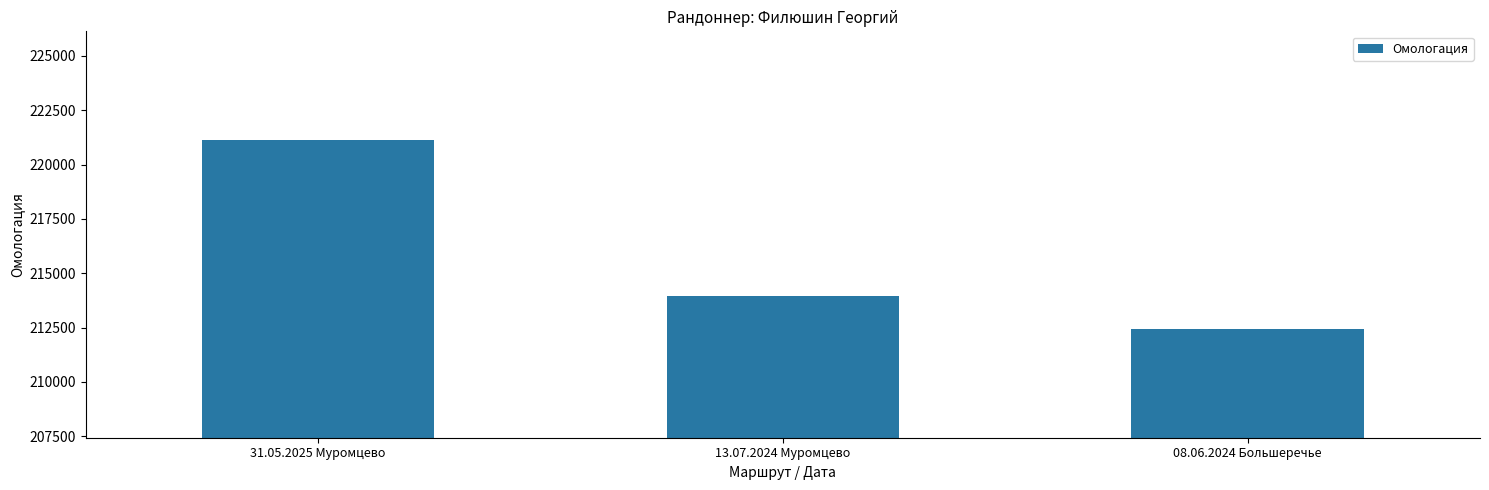

Which category has the lowest value across all series?

08.06.2024 Большеречье